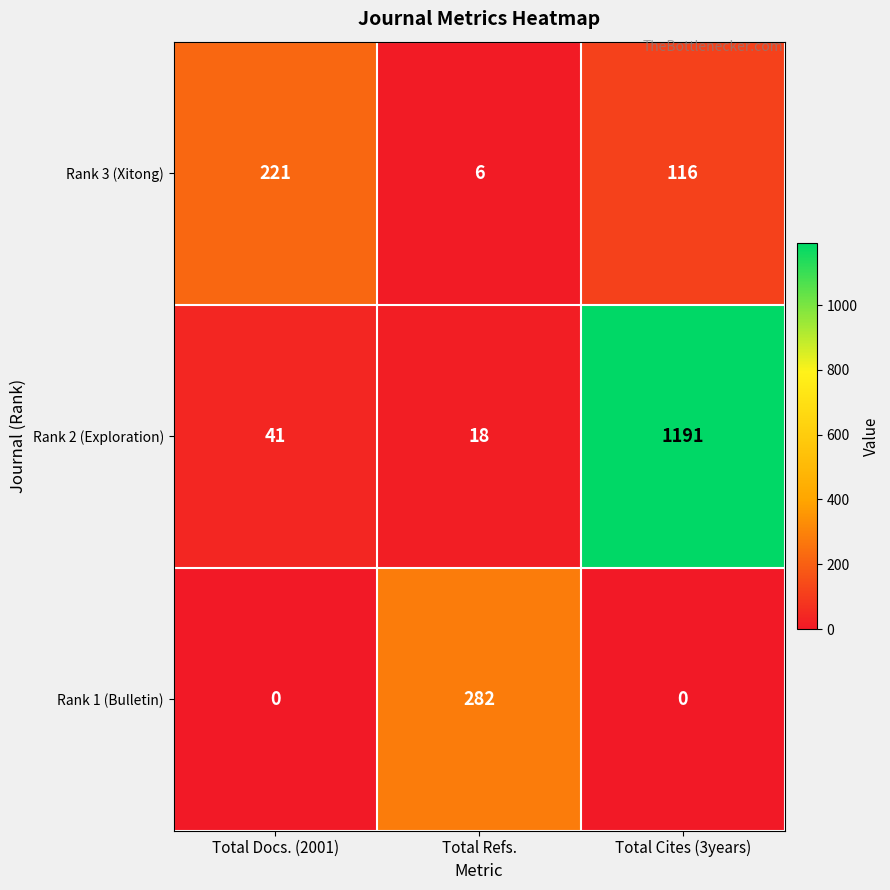

What is the difference between the highest and lowest values at Total Docs. (2001)?

221